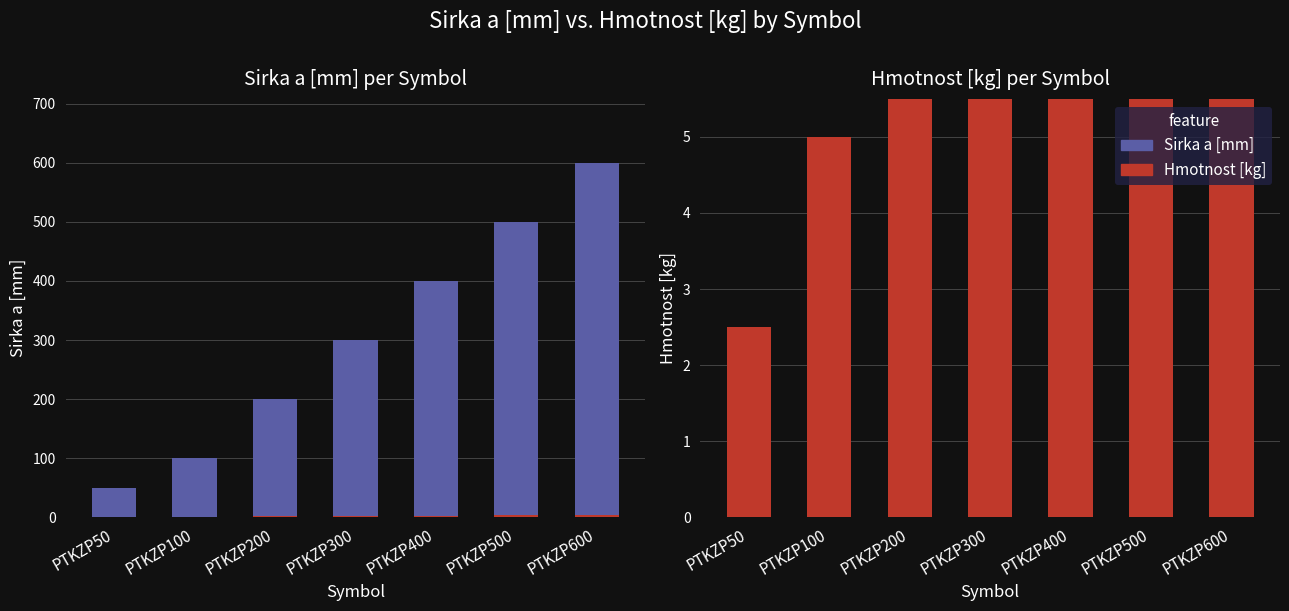

What is the value of the Hmotnost [kg] bar at the 6th from the left?

3.8